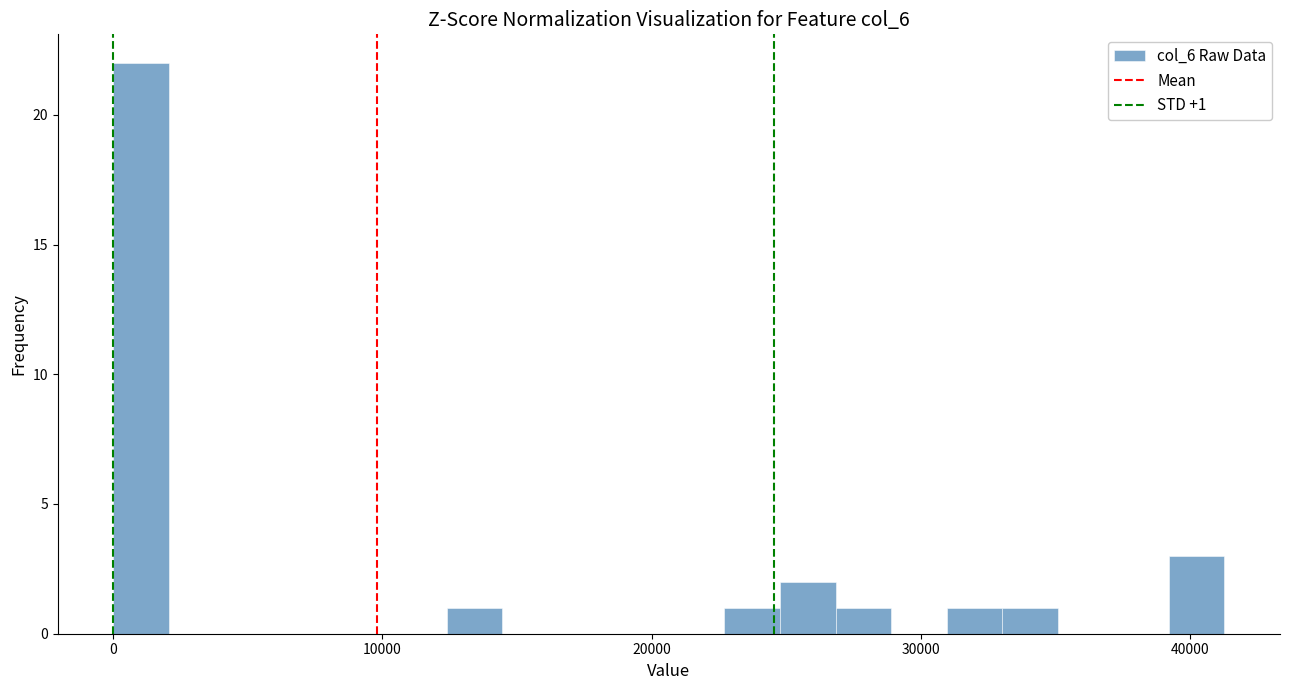

Read against the x-axis, roughly where is the centre of the tallest bar?

1000